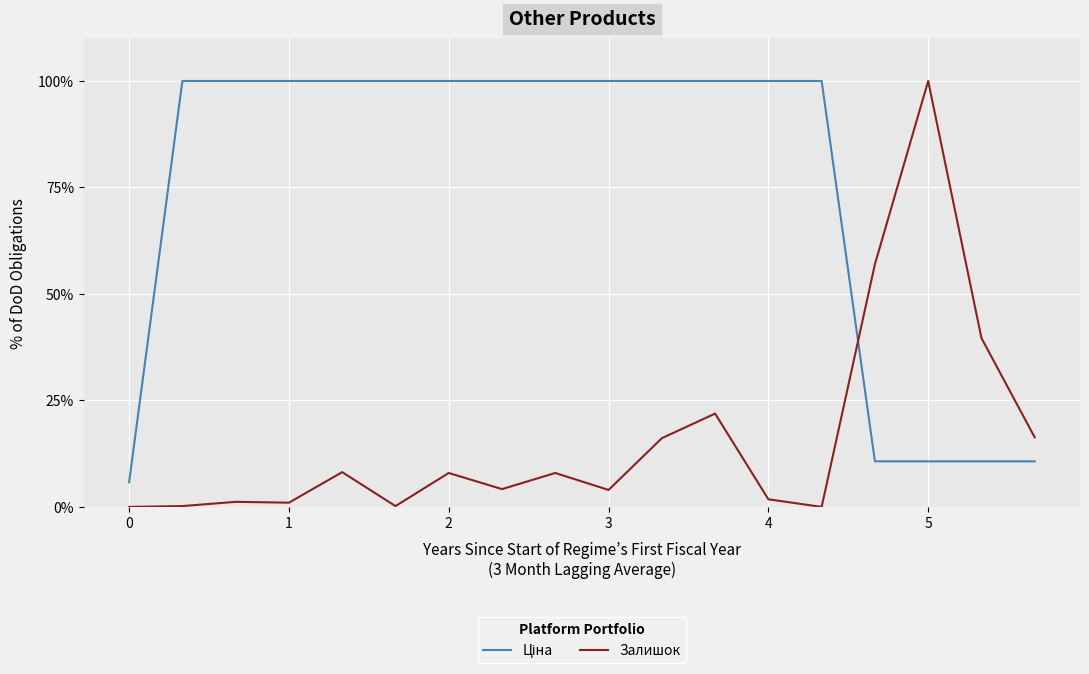

Does the chart have visible grid lines?

Yes